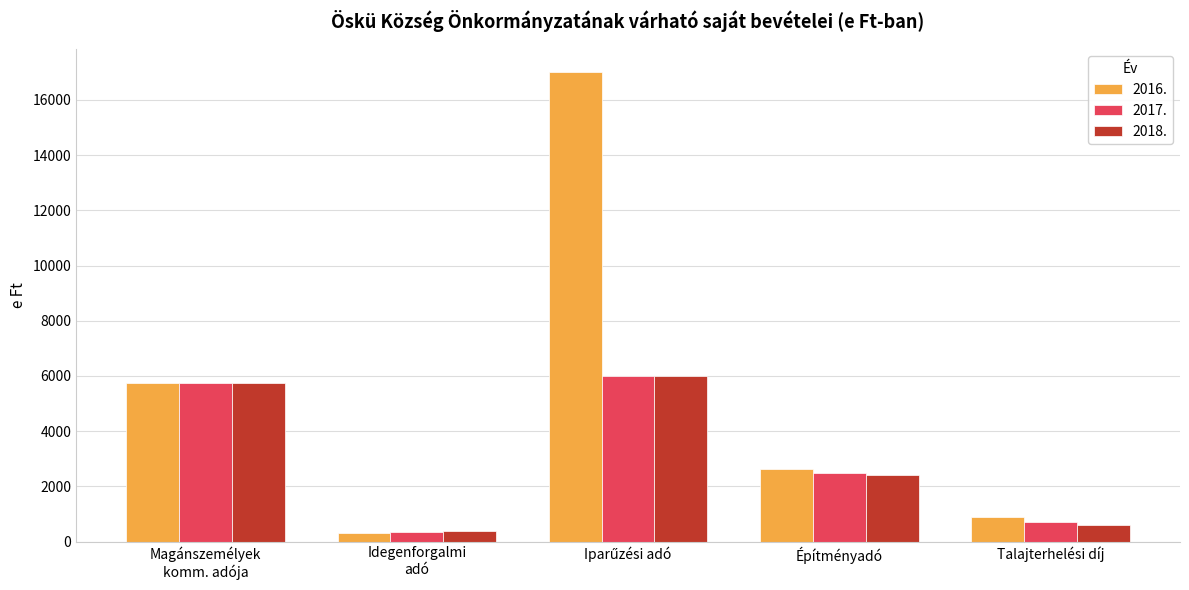

Which category has the lowest value in the 2017. series?

Idegenforgalmi
adó